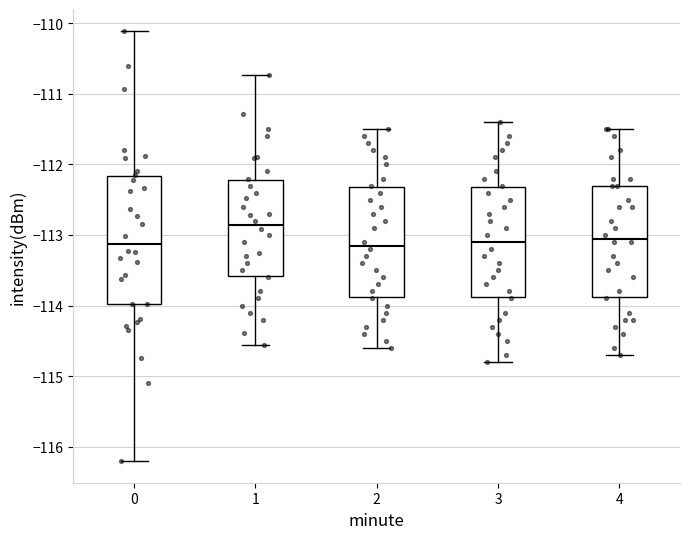

Reading left to right, transcribe this box plot: for each box, give where its median line is, the range the box spans, and where its two whiskers end, as read against the y-axis. The values are not printed on the chart, so give them approximately, as read against the axis.

0: median -113.1, box -114.0 to -112.2, whiskers -116.2 to -110.1
1: median -112.9, box -113.6 to -112.2, whiskers -114.6 to -110.7
2: median -113.1, box -113.9 to -112.3, whiskers -114.6 to -111.5
3: median -113.1, box -113.9 to -112.3, whiskers -114.8 to -111.4
4: median -113.0, box -113.9 to -112.3, whiskers -114.7 to -111.5